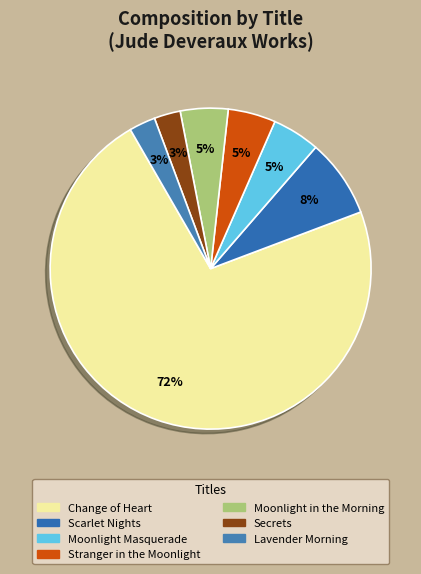

To the nearest percent, what portion does Moonlight Masquerade represent?

5%